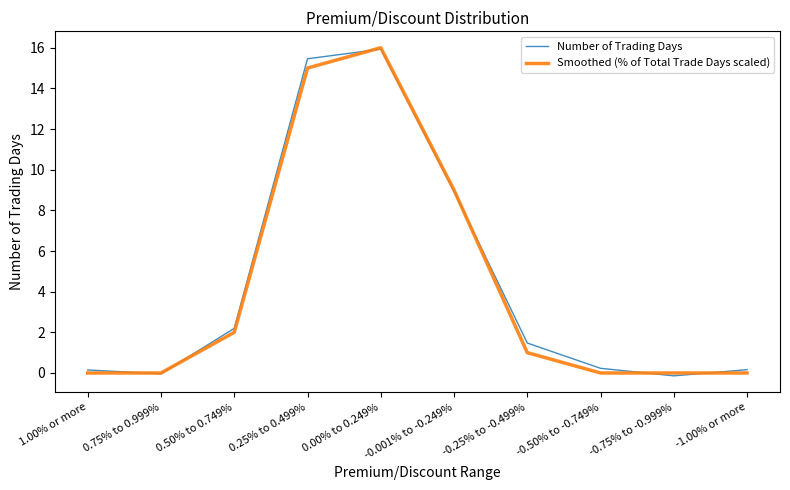

Between 0.00% to 0.249% and -0.50% to -0.749%, which series saw the biggest shift?

Smoothed (% of Total Trade Days scaled)